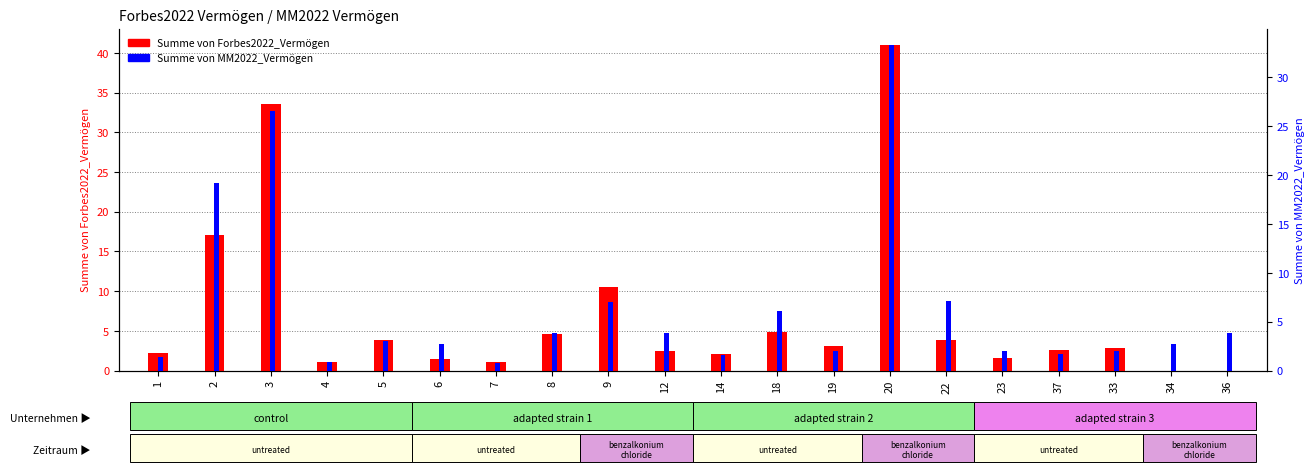

What is the sum of the Summe von Forbes2022_Vermögen values at 20 and 1?

43.2